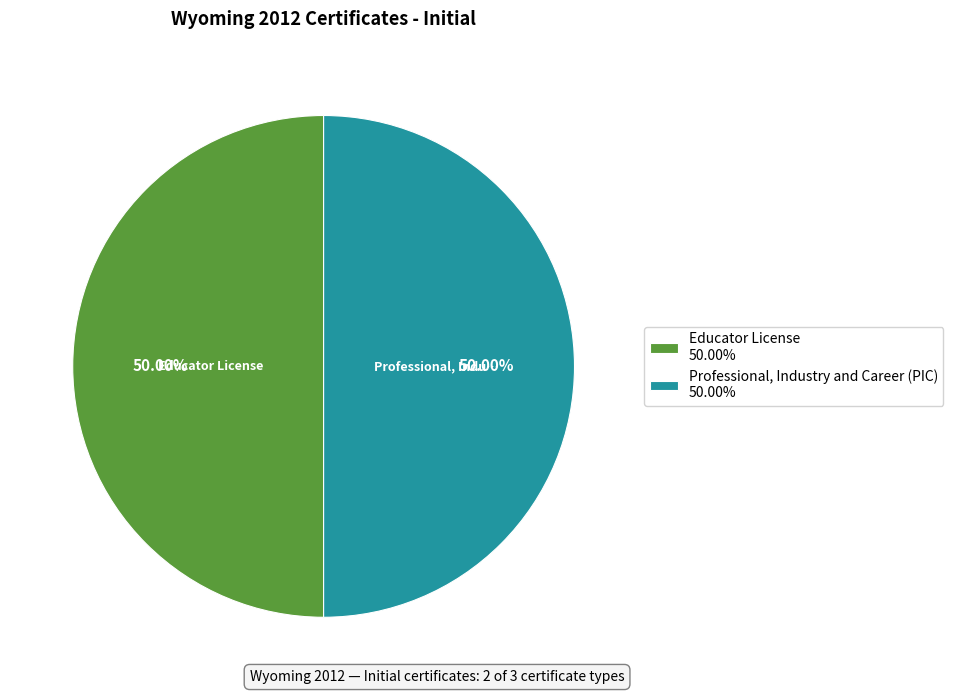

To the nearest percent, what is the difference between the largest and smallest slice percentages?

0%